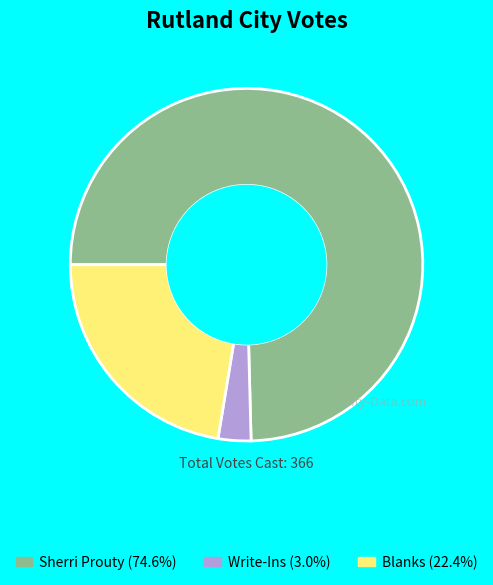

The Blanks slice represents 22% of the pie. True or false?

True